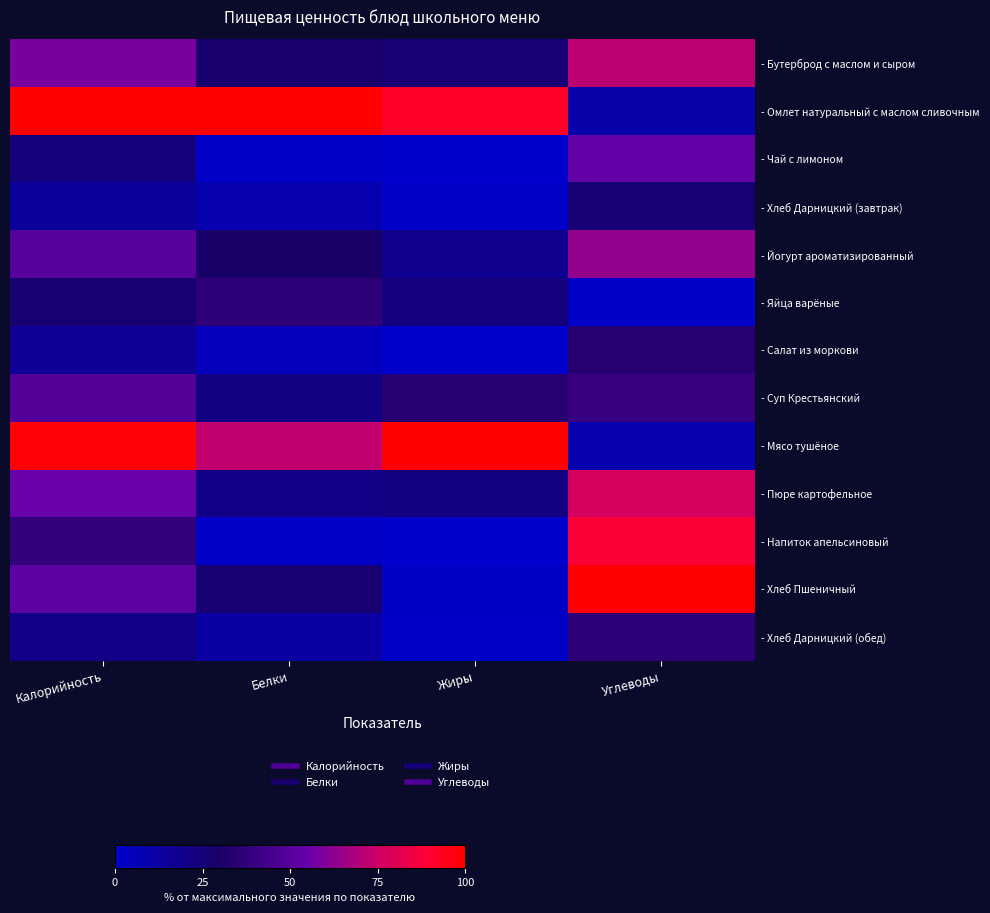

List the series in order of their peak value, highest first.

- Омлет натуральный с маслом сливочным, - Мясо тушёное, - Хлеб Пшеничный, - Напиток апельсиновый, - Пюре картофельное, - Бутерброд с маслом и сыром, - Йогурт ароматизированный, - Чай с лимоном, - Суп Крестьянский, - Яйца варёные, - Хлеб Дарницкий (обед), - Салат из моркови, - Хлеб Дарницкий (завтрак)